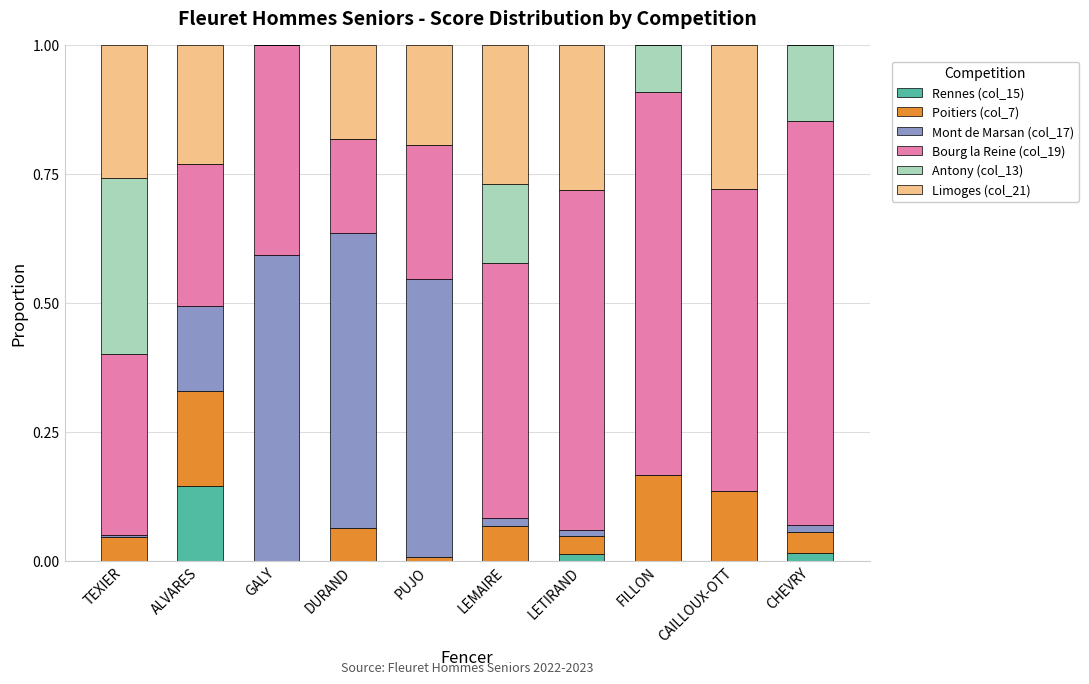

Is it true that Rennes (col_15) equals 0.0 at CAILLOUX-OTT?

True